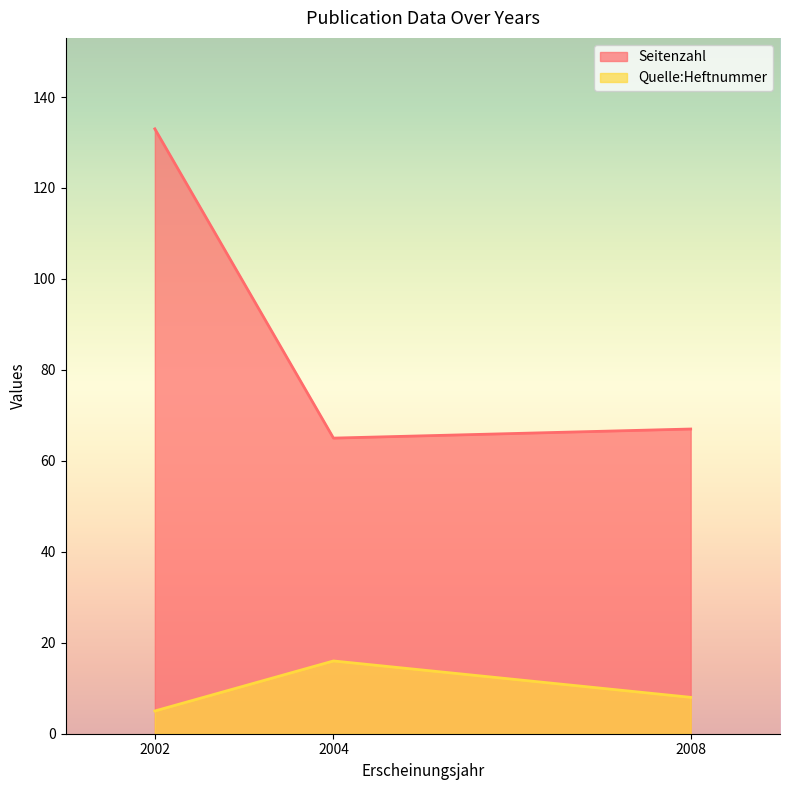

Which series has the largest total across all categories?

Seitenzahl